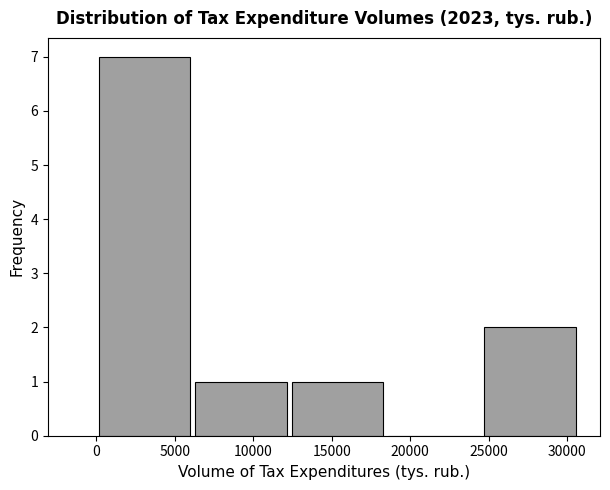

What is the height of the bar covering 12500 to 18500 on the x-axis? Neither the bar edges nor the heights are printed on the chart, so give them approximately, as read against the axes.

1